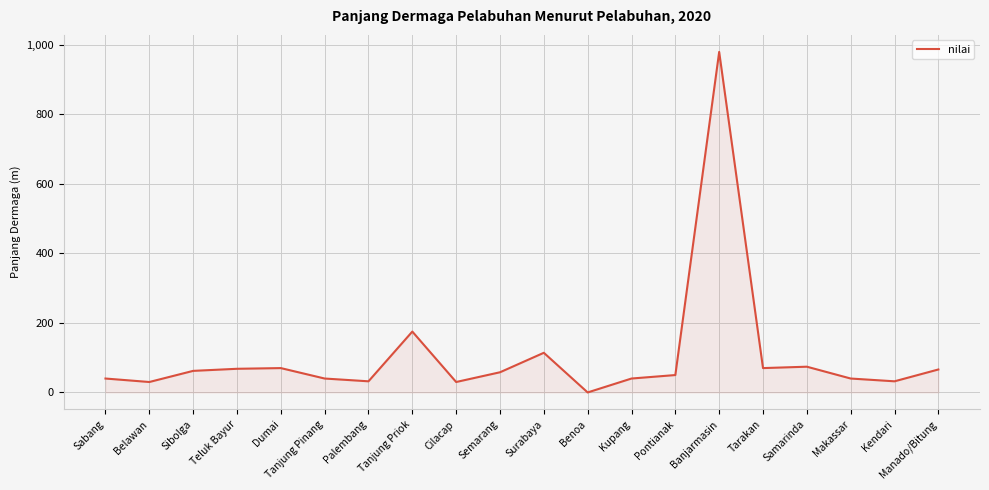

What is the change in value from Tanjung Pinang to Tarakan?

+30